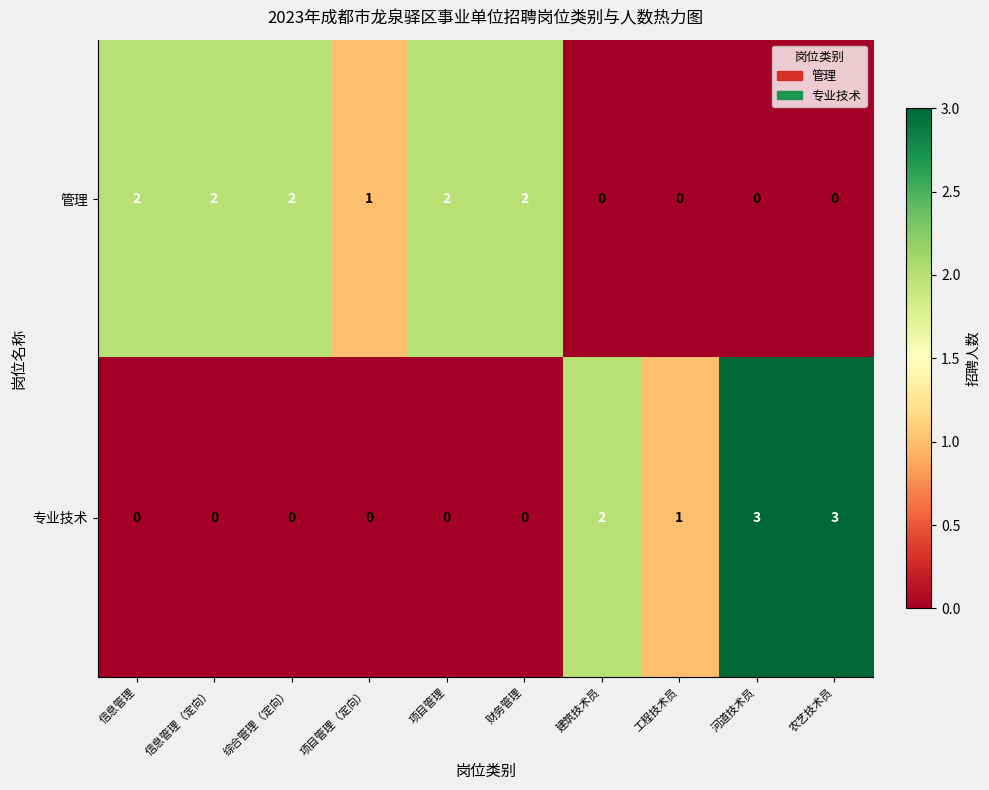

What is the difference between the maximum and minimum values in the 专业技术 series?

3